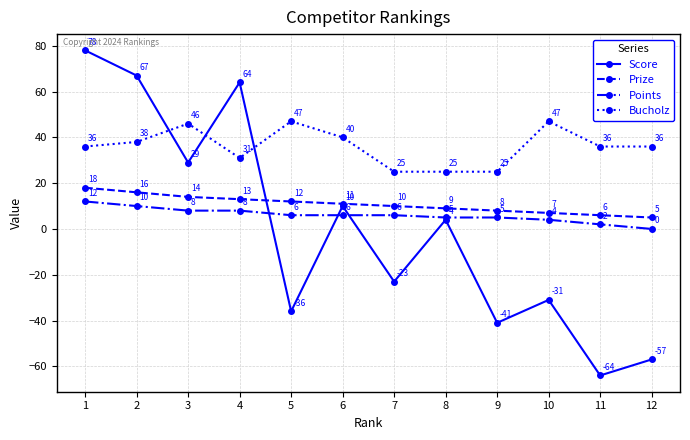

Read the Prize value at 5.

12